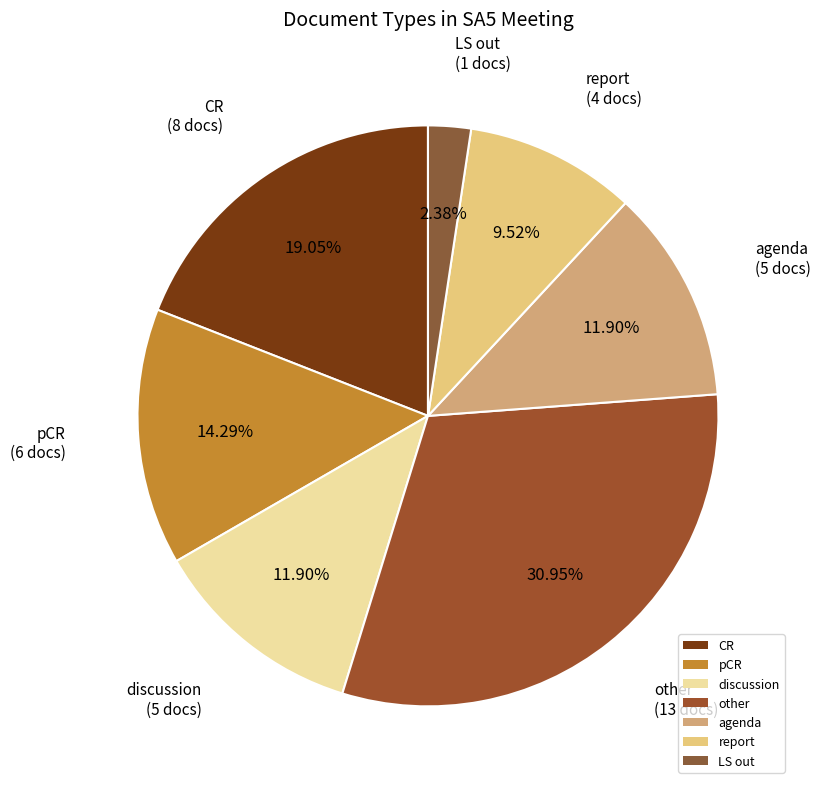

What percentage is NOT represented by report?

90.5%